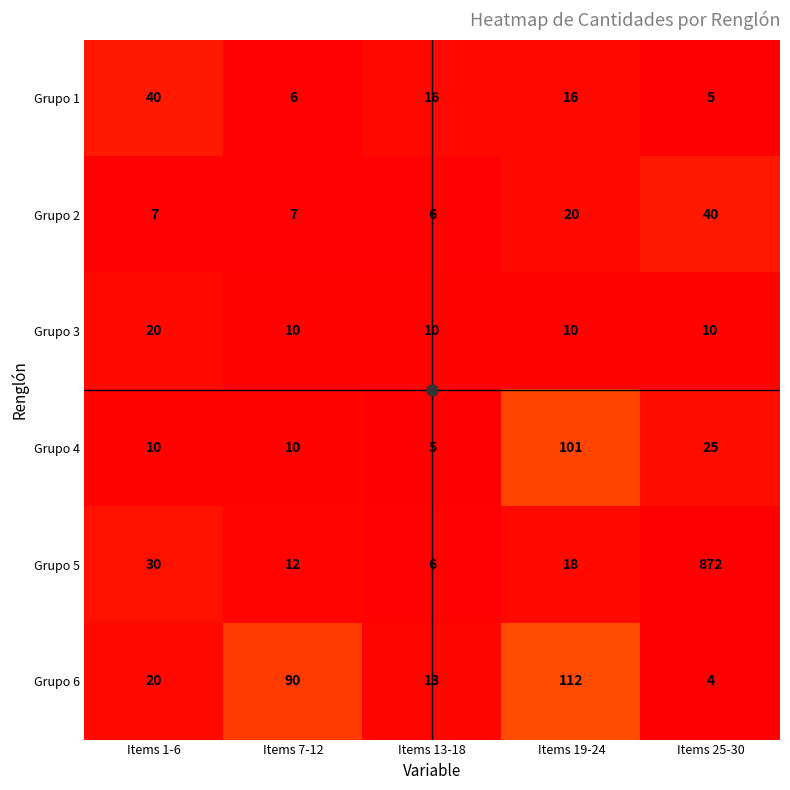

How many Grupo 3 values are between 10 and 11?

4